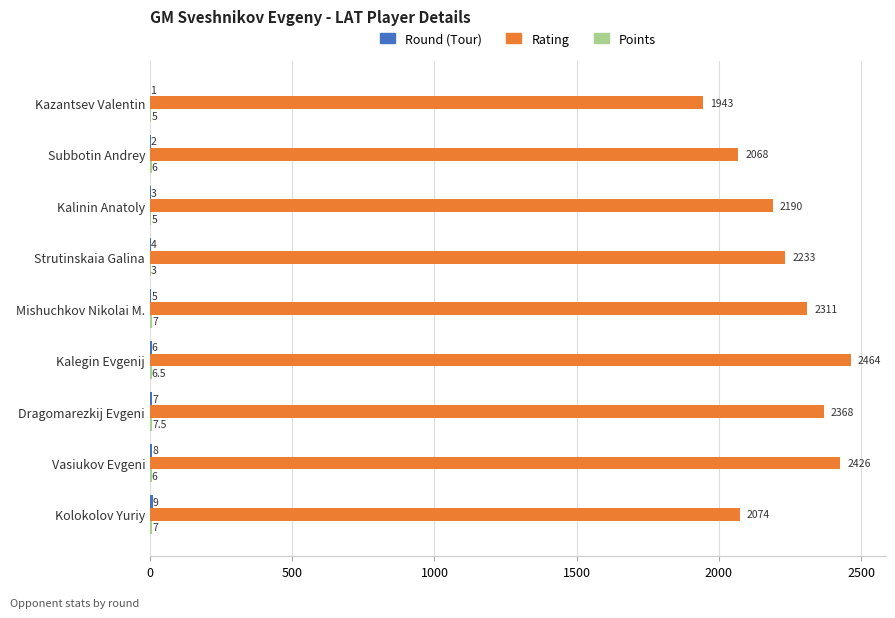

Is it true that Rating equals 741.9 at Kolokolov Yuriy?

False